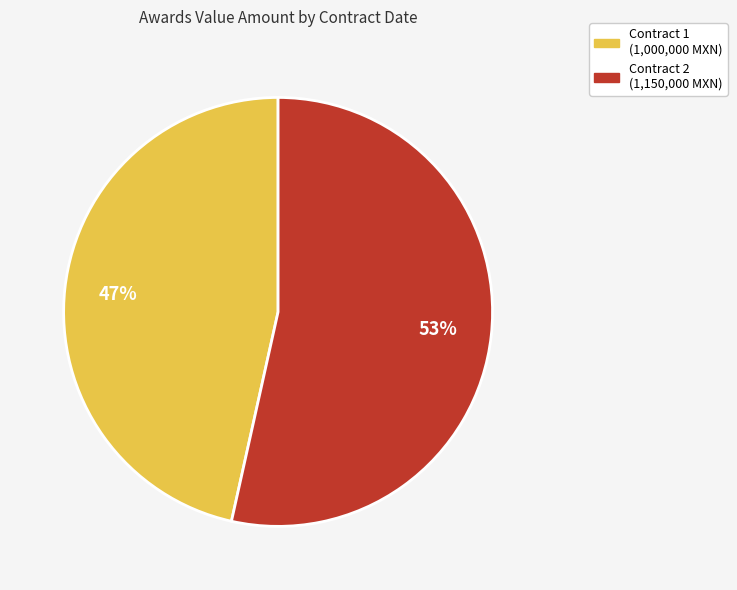

To the nearest percent, what is the average slice percentage?

50%